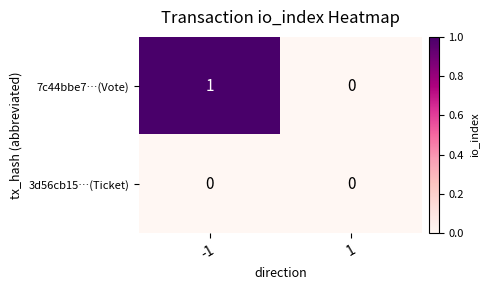

Which series has the largest range (max minus min)?

7c44bbe7…(Vote)